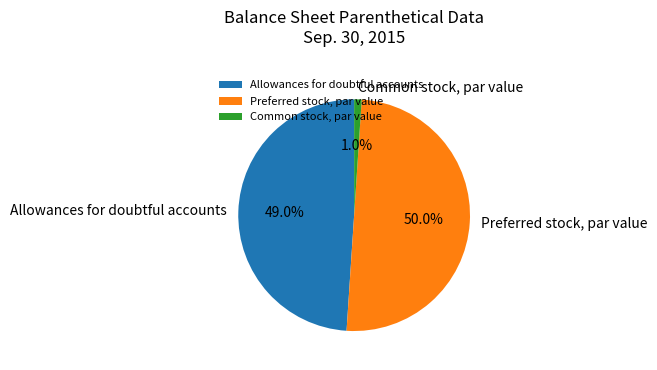

The Allowances for doubtful accounts slice represents 49% of the pie. True or false?

True